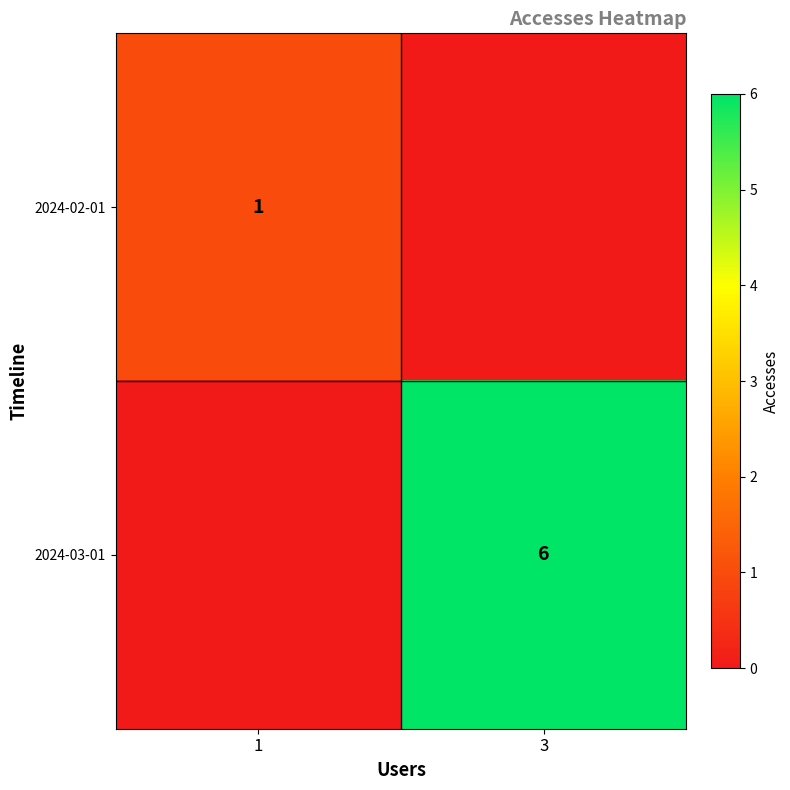

The 2024-02-01 series shows 1 at 1. True or false?

True